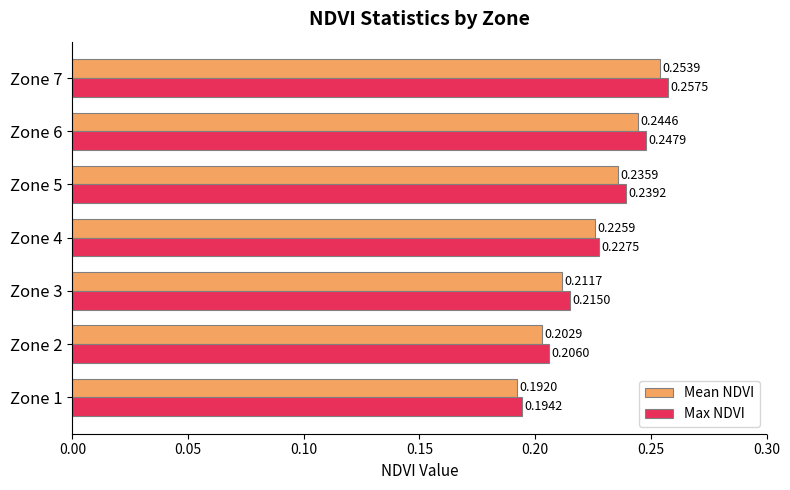

What are all the series names shown in the legend?

Mean NDVI, Max NDVI